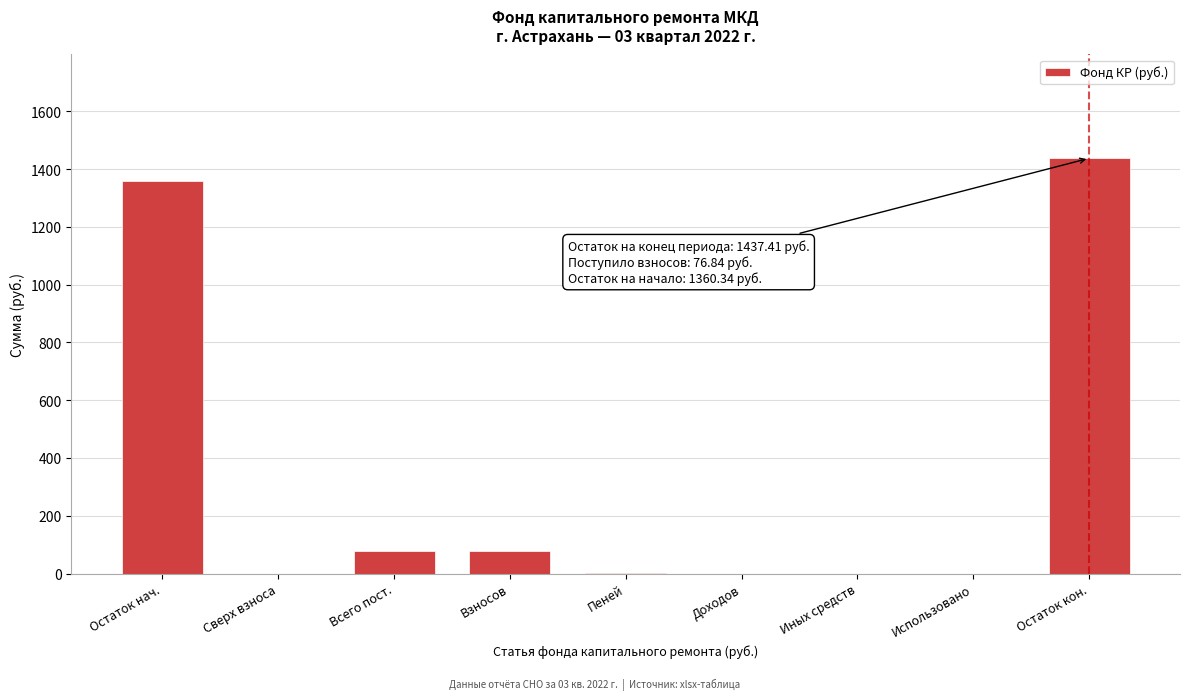

What is the sum of all values?

2951.9